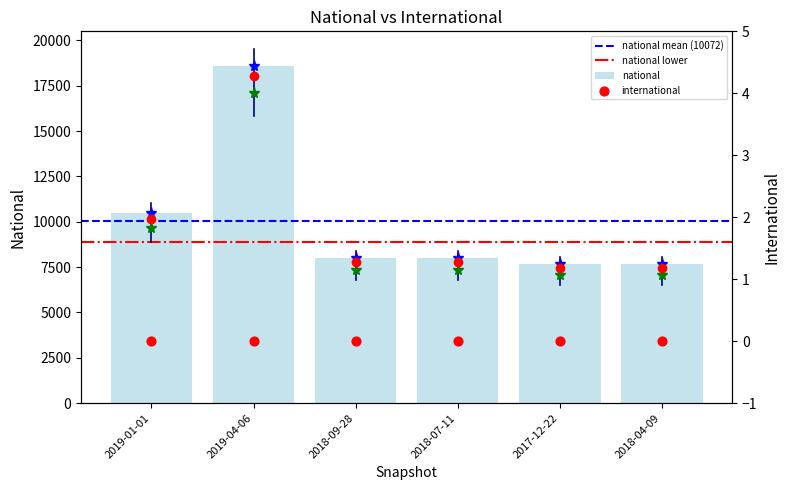

What is the ratio of the value at 2017-12-22 to the value at 2018-09-28?

1.0